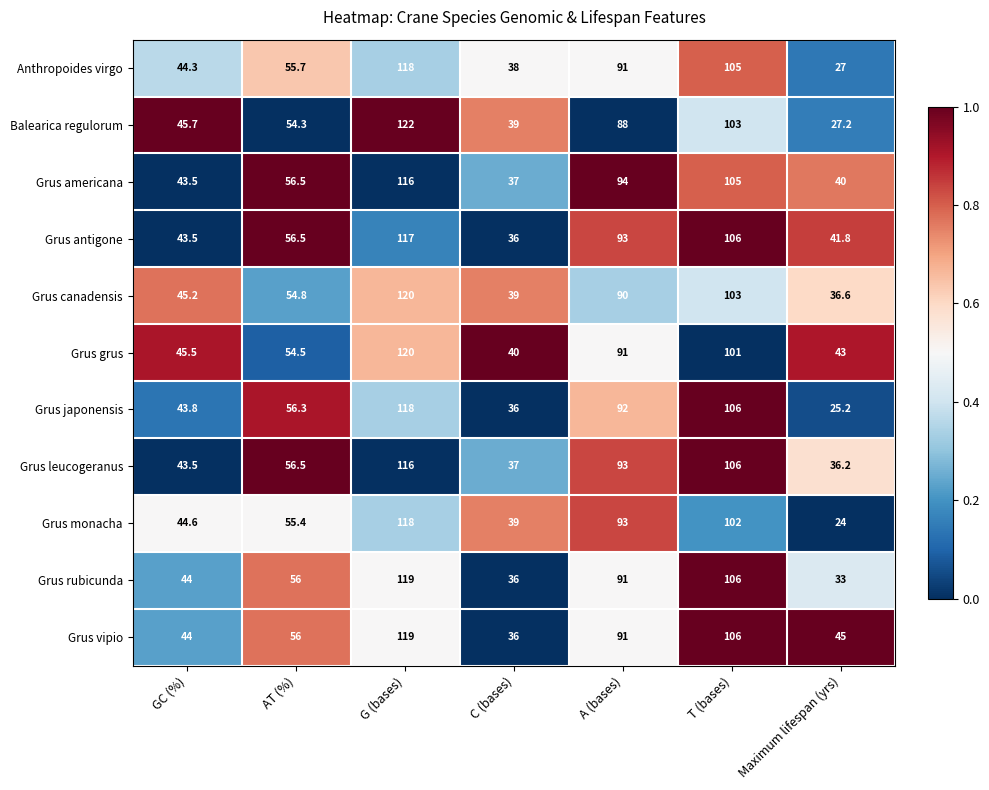

Count the number of categories in the chart.

7